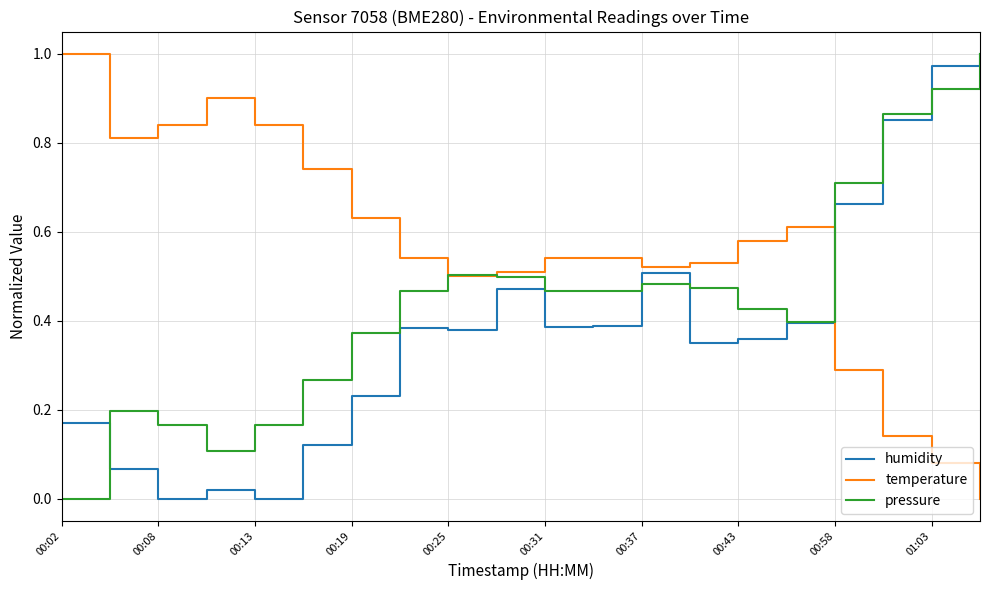

Rank the series by their average value, from highest to lowest.

temperature, pressure, humidity